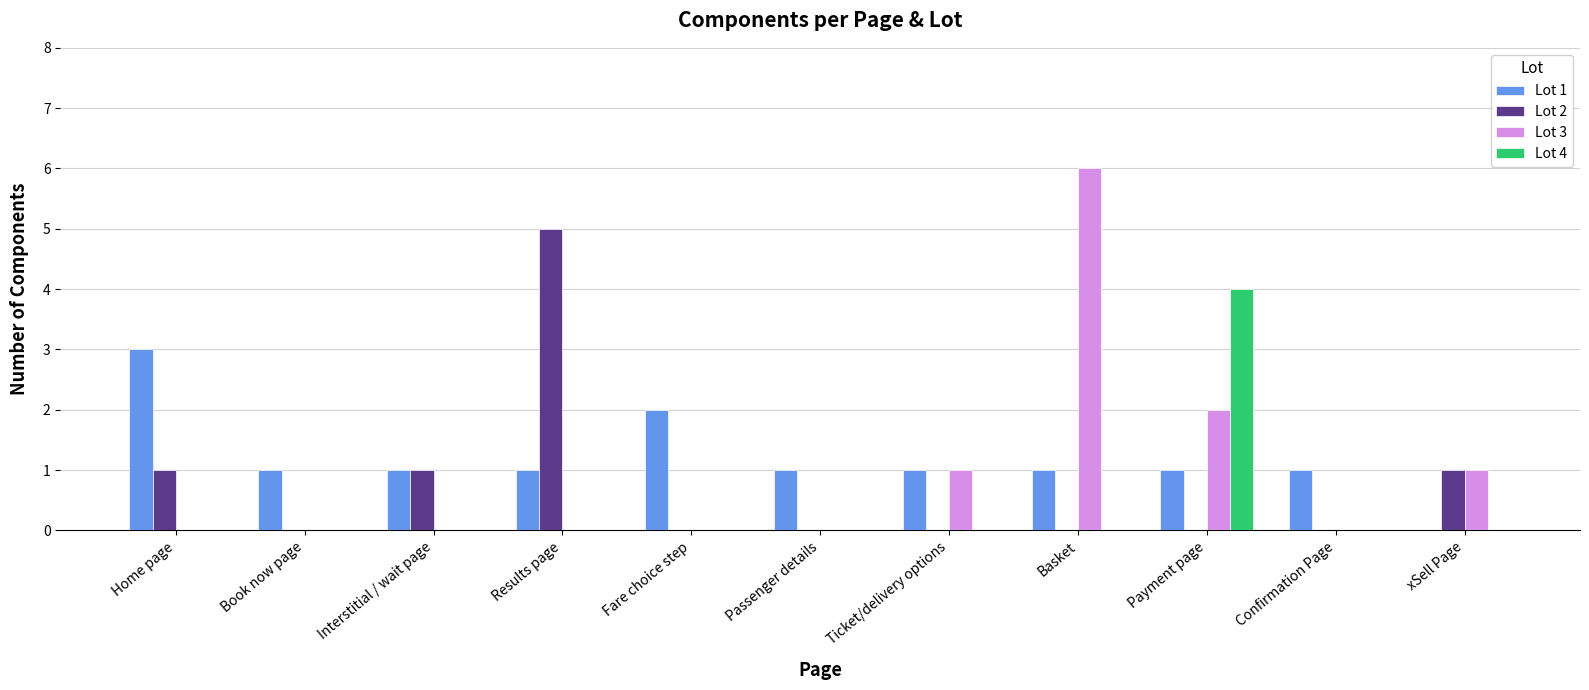

What are all the series names shown in the legend?

Lot 1, Lot 2, Lot 3, Lot 4